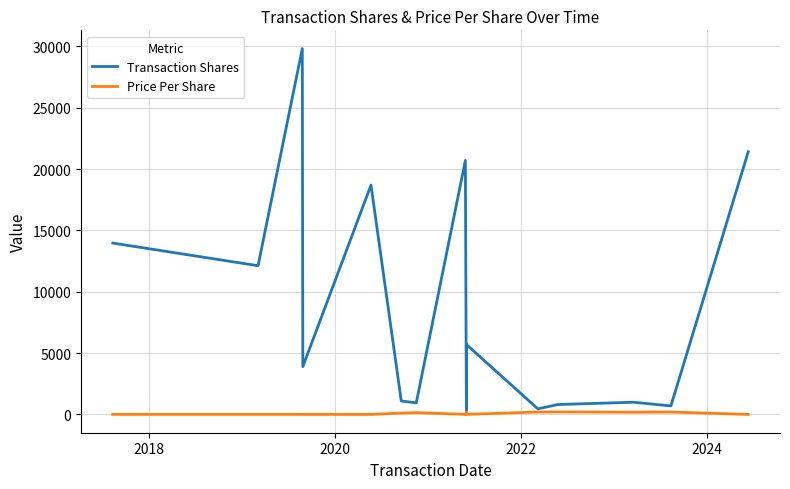

Rank the series by their average value, from lowest to highest.

Price Per Share, Transaction Shares